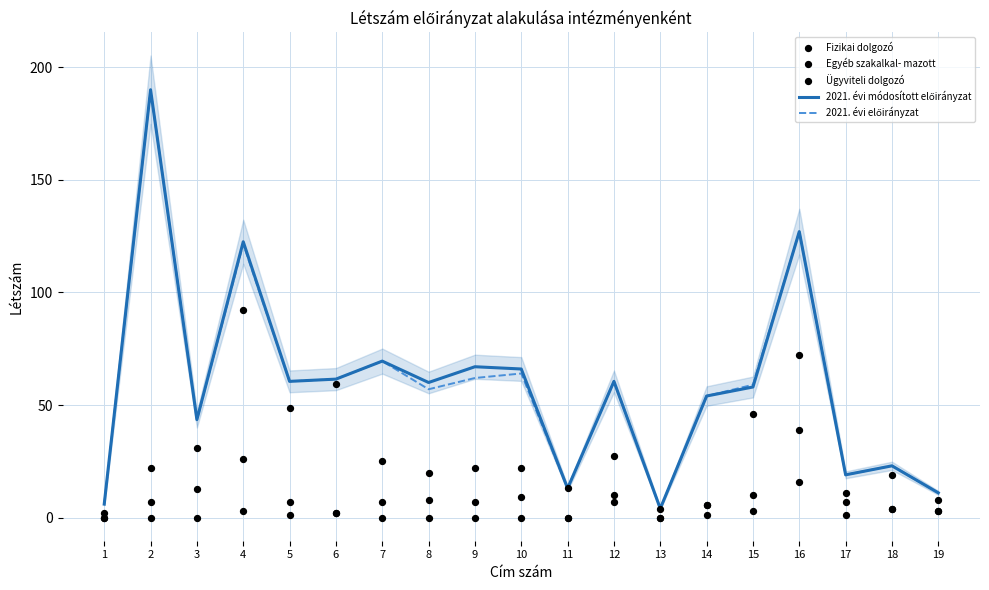

Which series has the largest Y range (max minus min)?

2021. évi módosított előirányzat